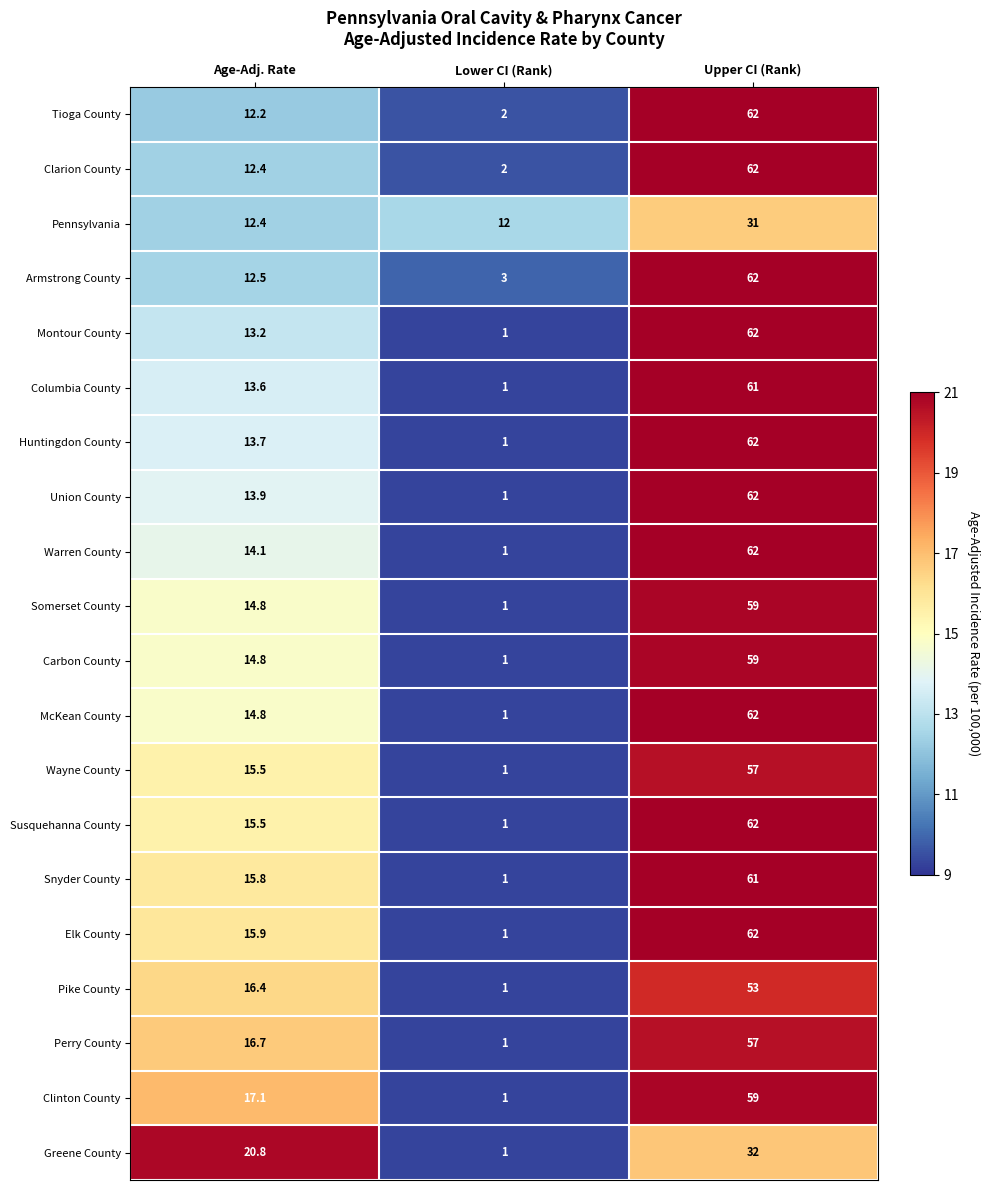

List the labels in order of Warren County value, largest first.

Upper CI (Rank), Age-Adj. Rate, Lower CI (Rank)